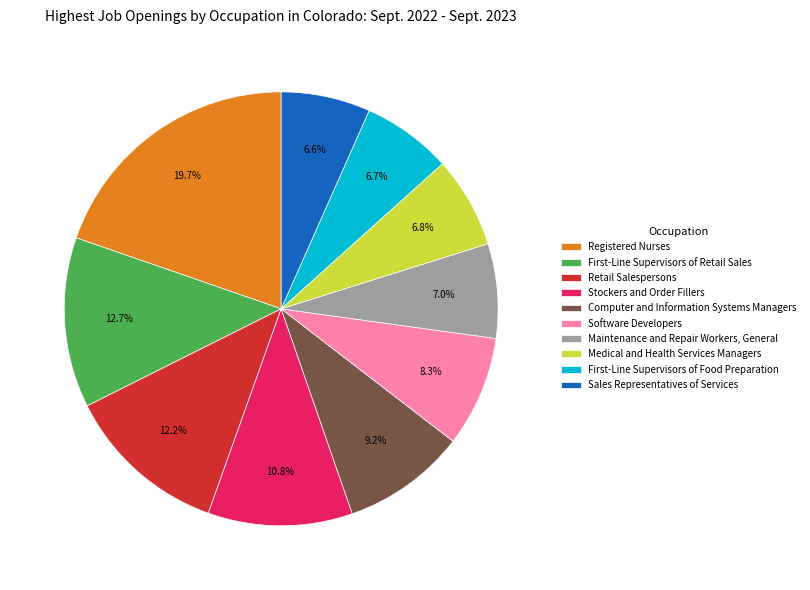

Count the number of slices in the pie.

10